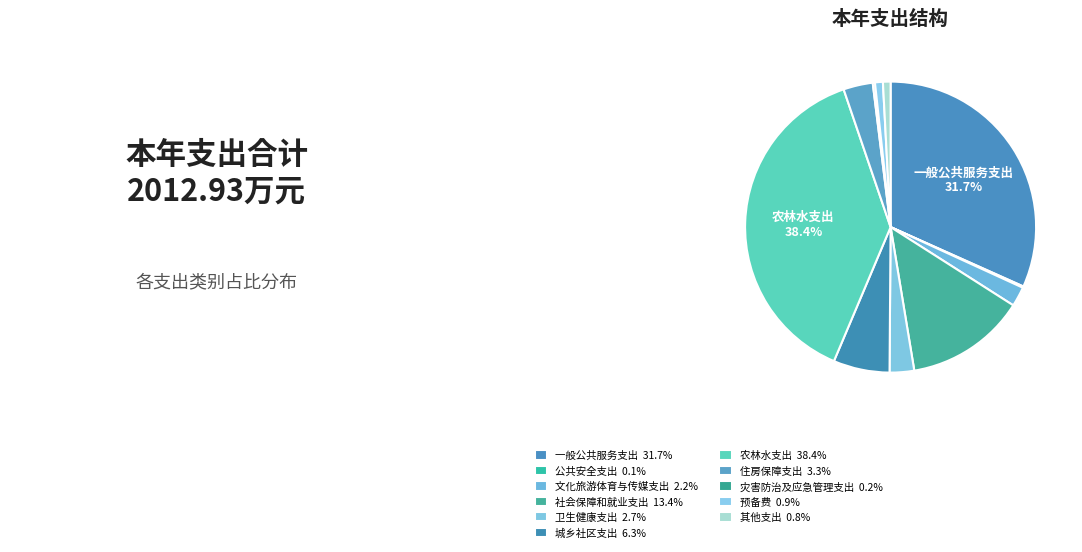

To the nearest percent, what percentage of the pie is 农林水支出?

38%